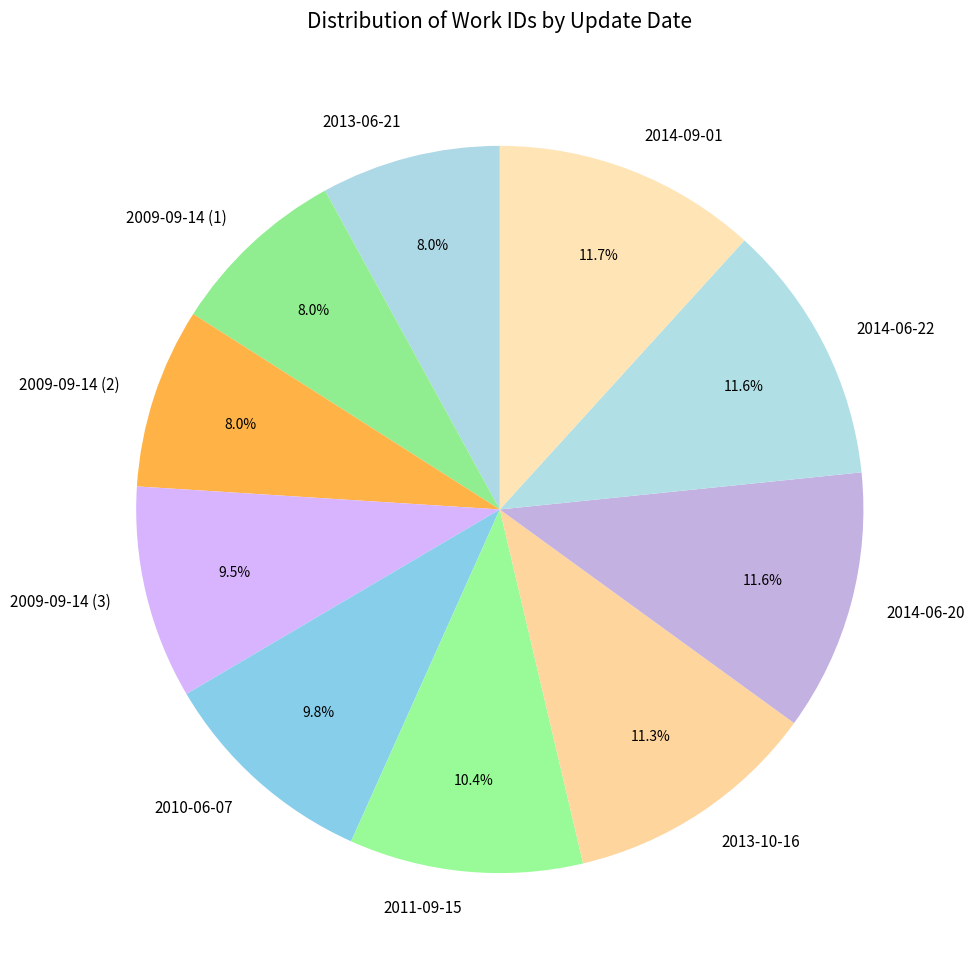

Count the number of slices in the pie.

10